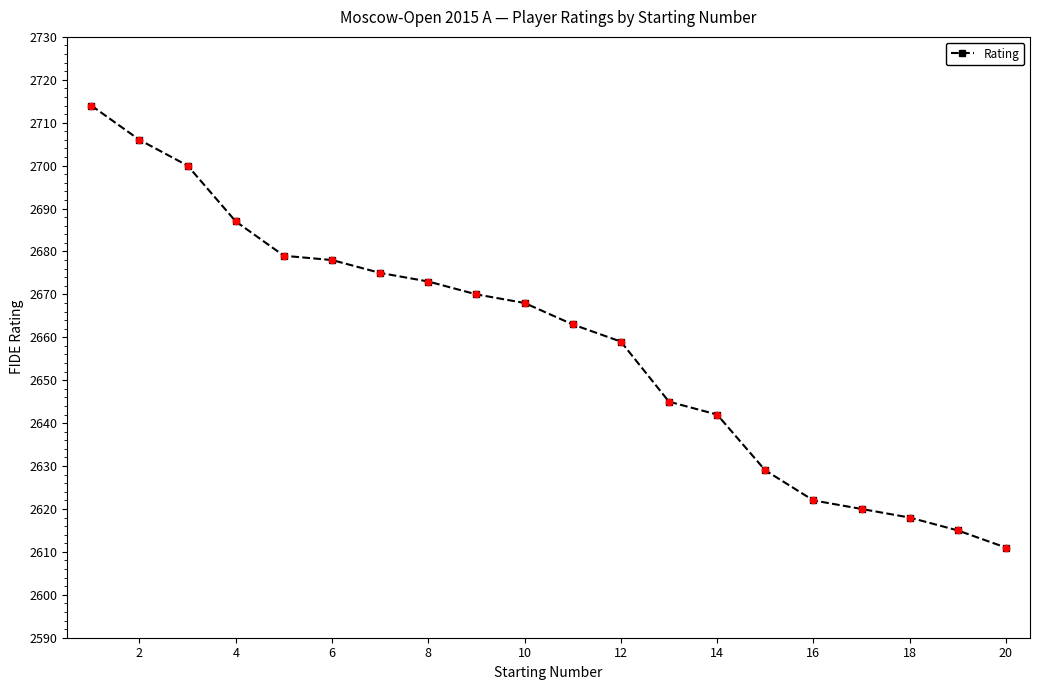

What is the value of the 15th point from the left?

2629